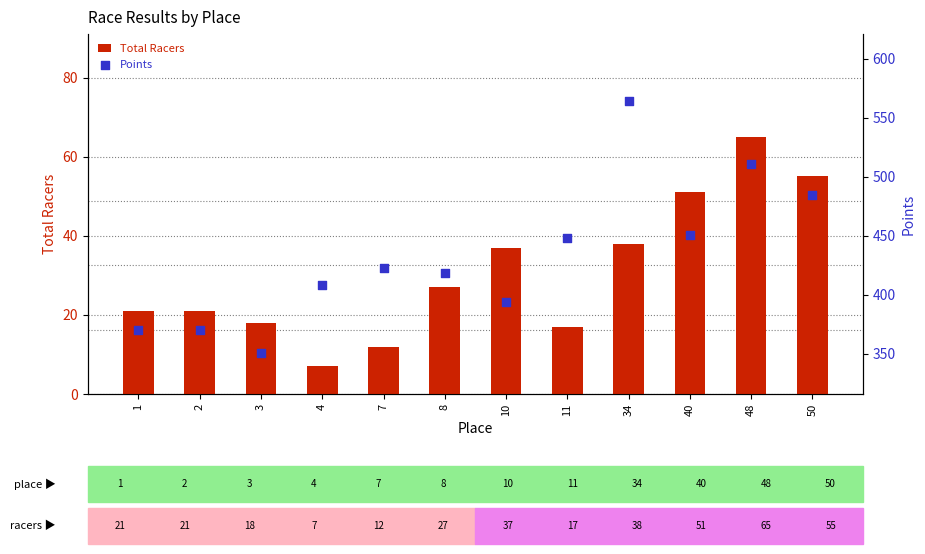

What are all the series names shown in the legend?

Total Racers, Points